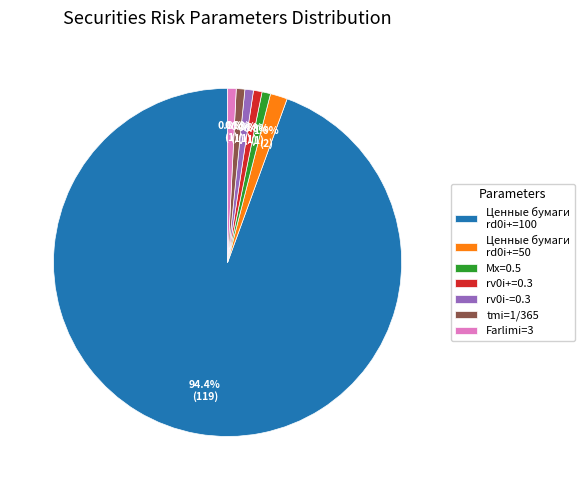

Which slice represents more than half of the pie?

Ценные бумаги rd0i+=100